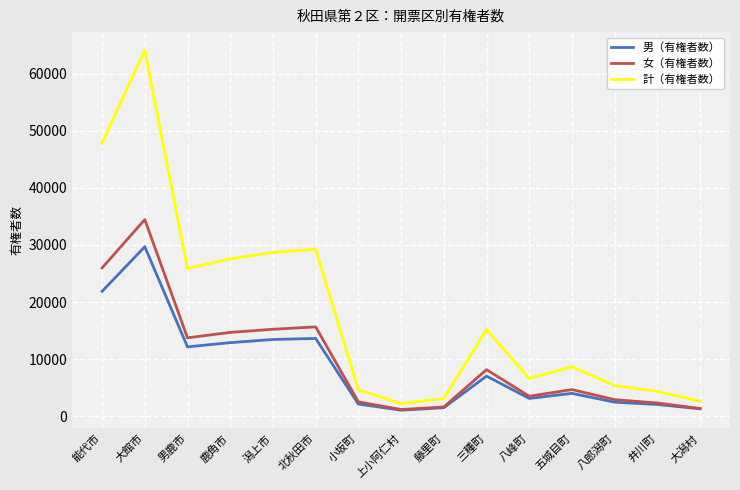

True or false: 計（有権者数） has more than 1 points higher than both neighbors.

True